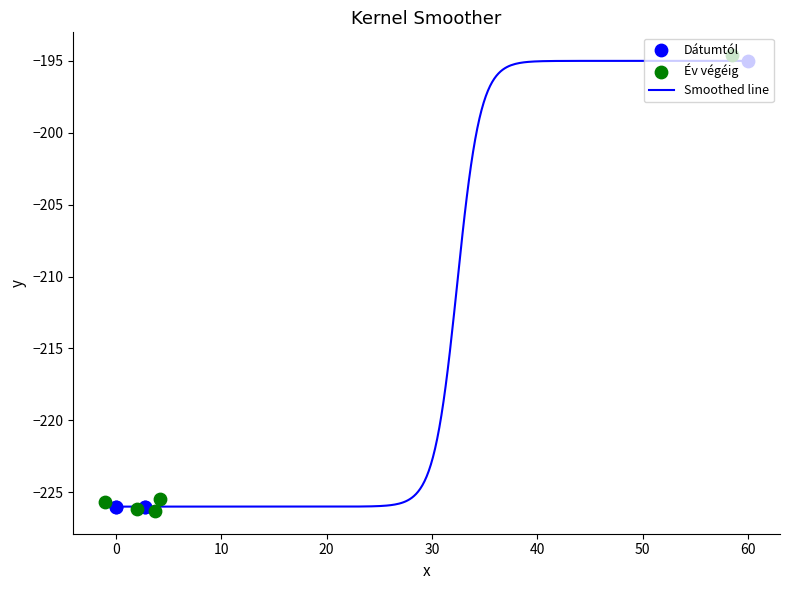

Which series has the widest spread of Y values?

Év végéig